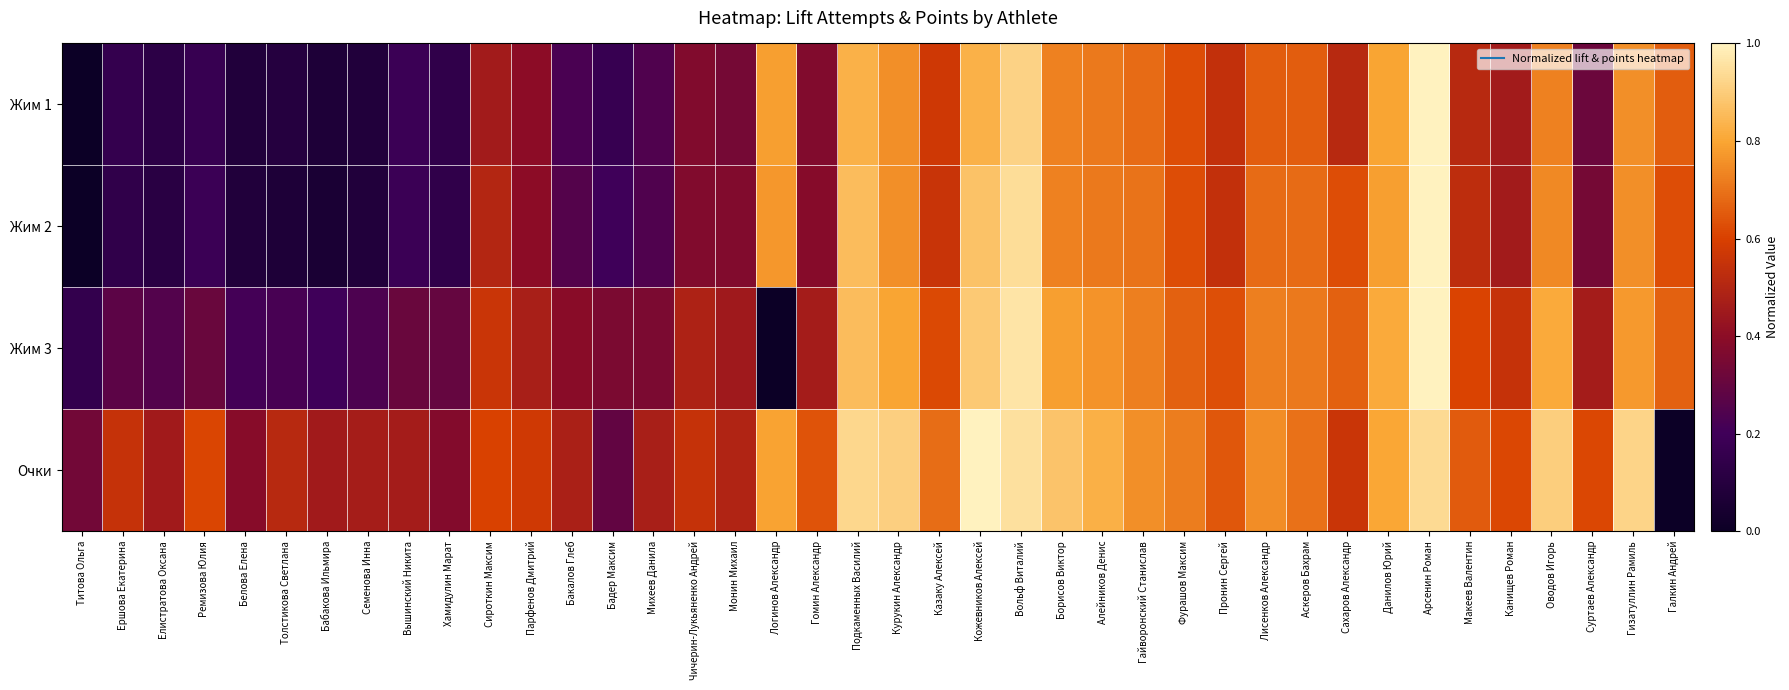

What is the total value across all series at Ершова Екатерина?

1.1